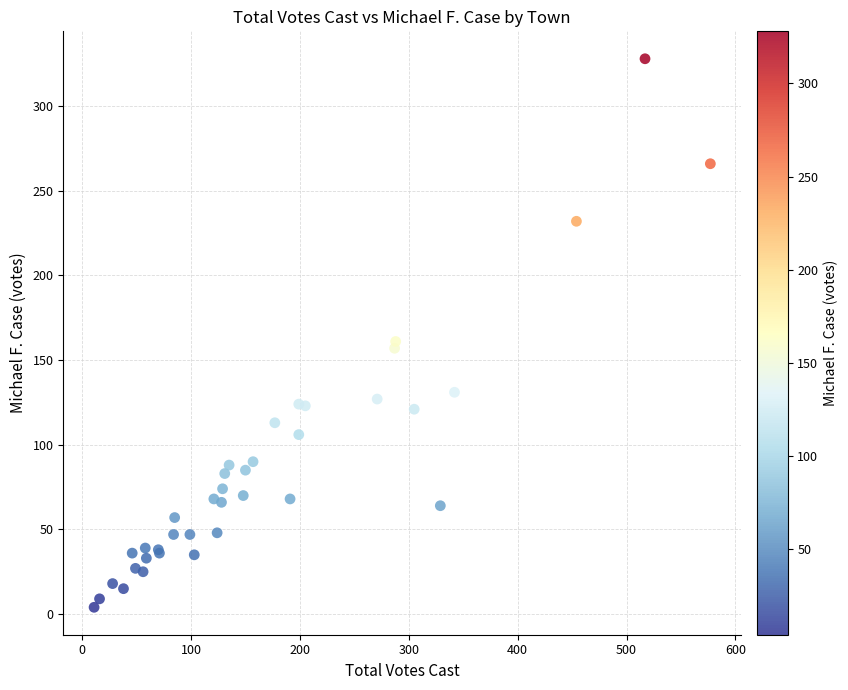

What Y value in the scatter plot is closest to 166?

161